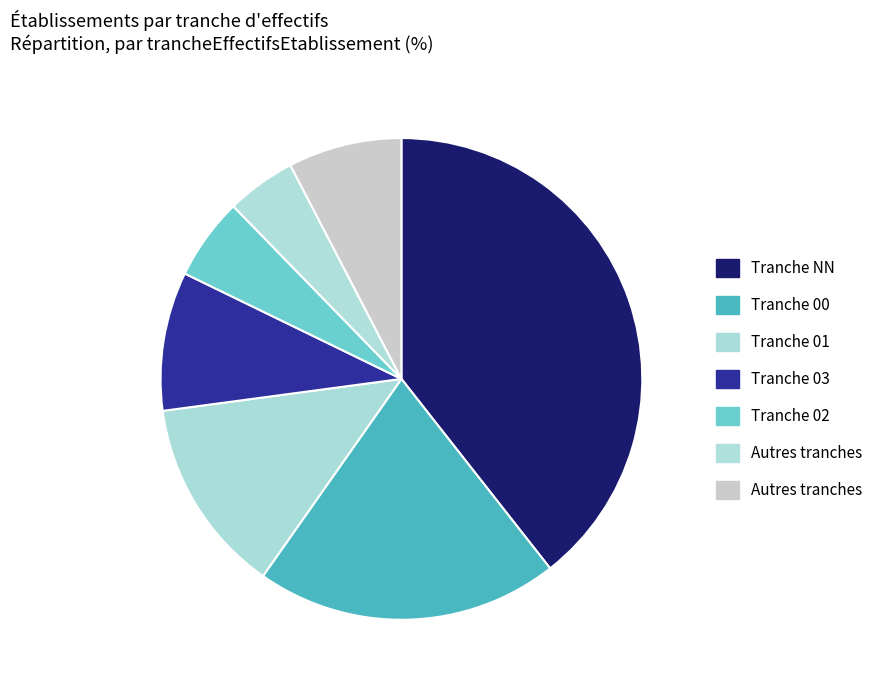

How many segments does this pie chart have?

7